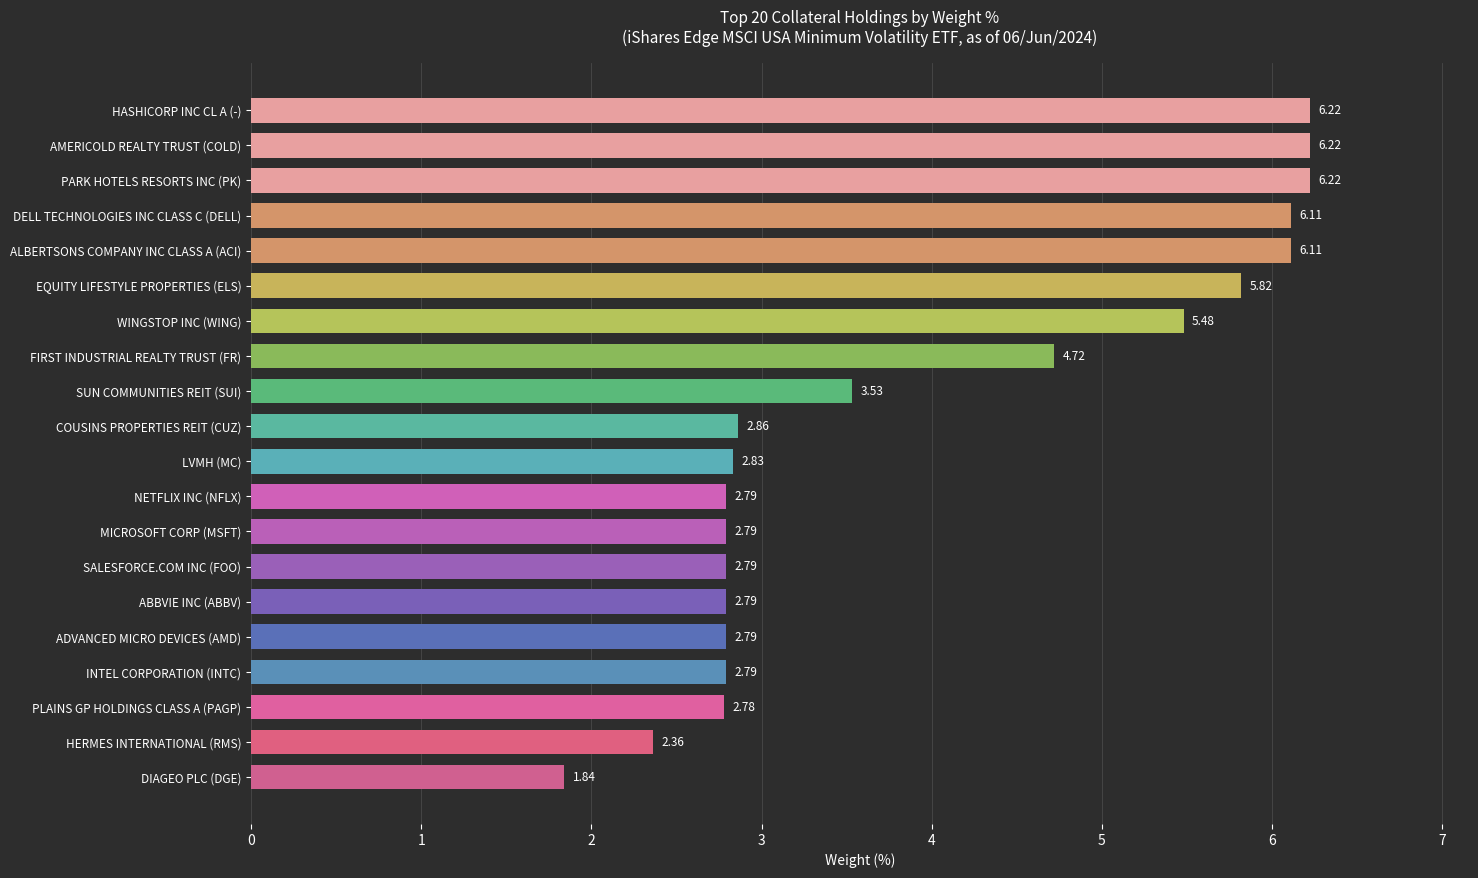

How many values are below 2?

1